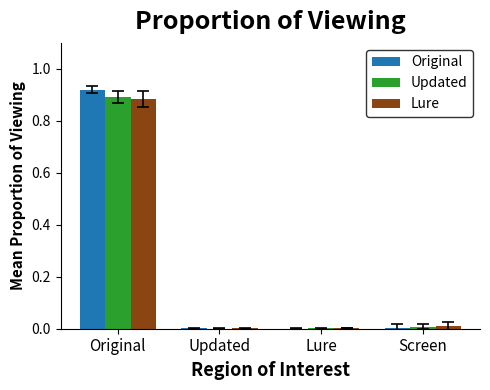

True or false: Original has a value of 0.0 at Updated.

True